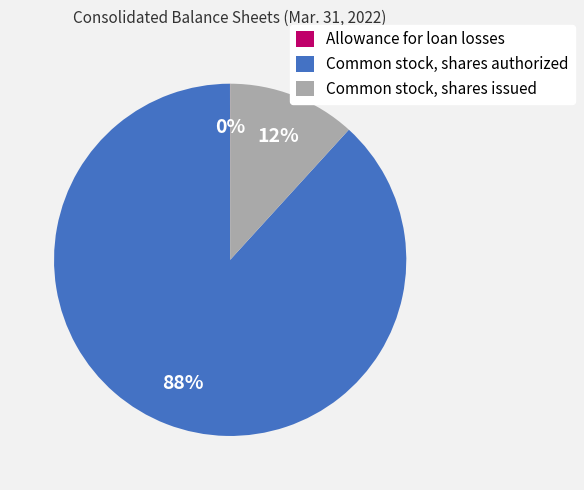

Which category accounts for the majority?

Common stock, shares authorized